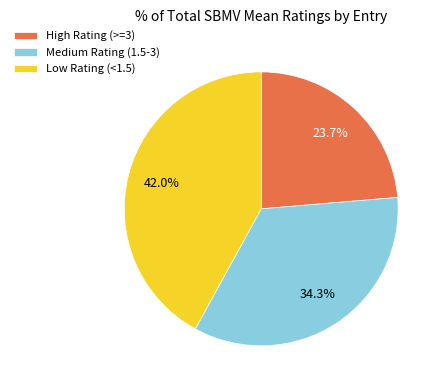

Between High Rating (>=3) and Low Rating (<1.5), which is larger?

Low Rating (<1.5)